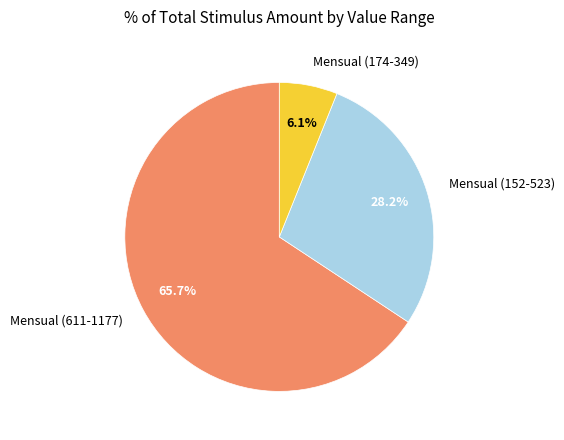

Which category has the smallest portion of the pie?

Mensual (174-349)